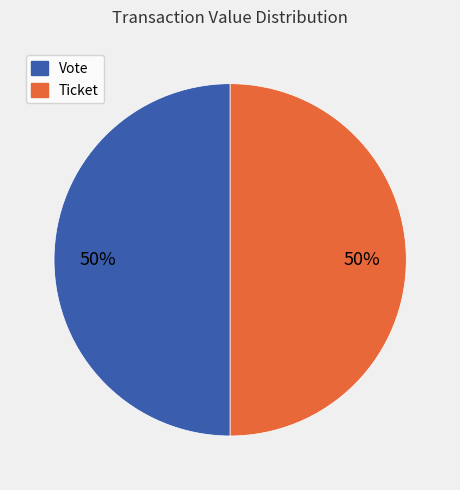

To the nearest percent, what is the average slice percentage?

50%